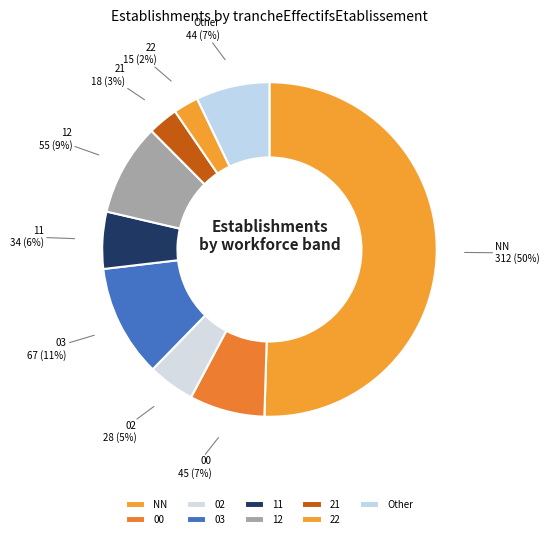

The 12 slice represents 1% of the pie. True or false?

False